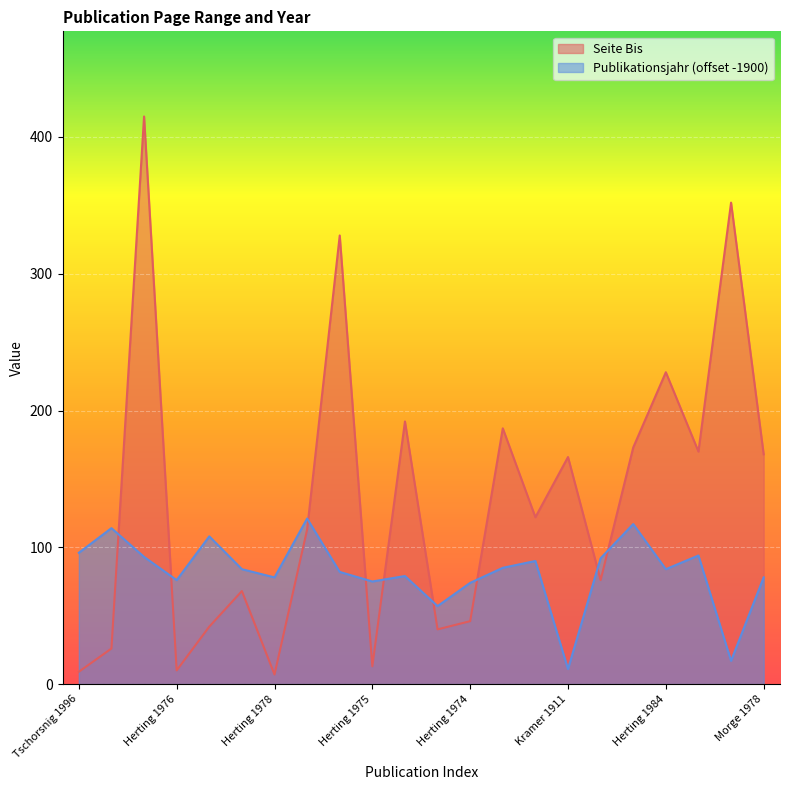

What is the label of the 14th point from the right?

Schacht 1982